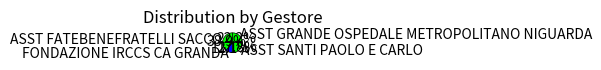

To the nearest percent, what is the difference between the largest and smallest slice percentages?

28%